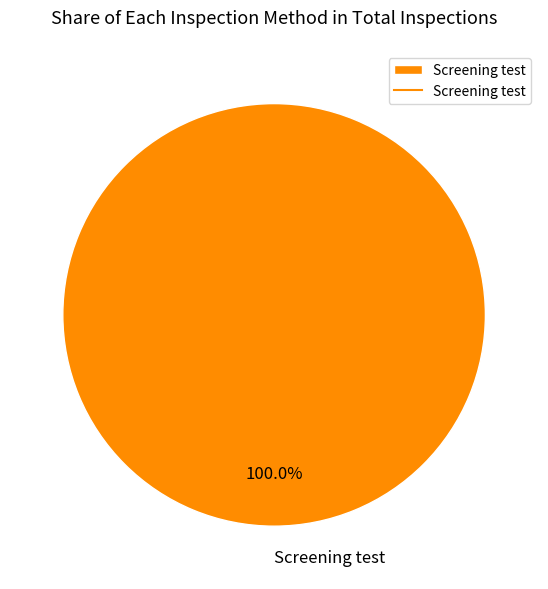

Is Screening test the majority of the pie?

Yes